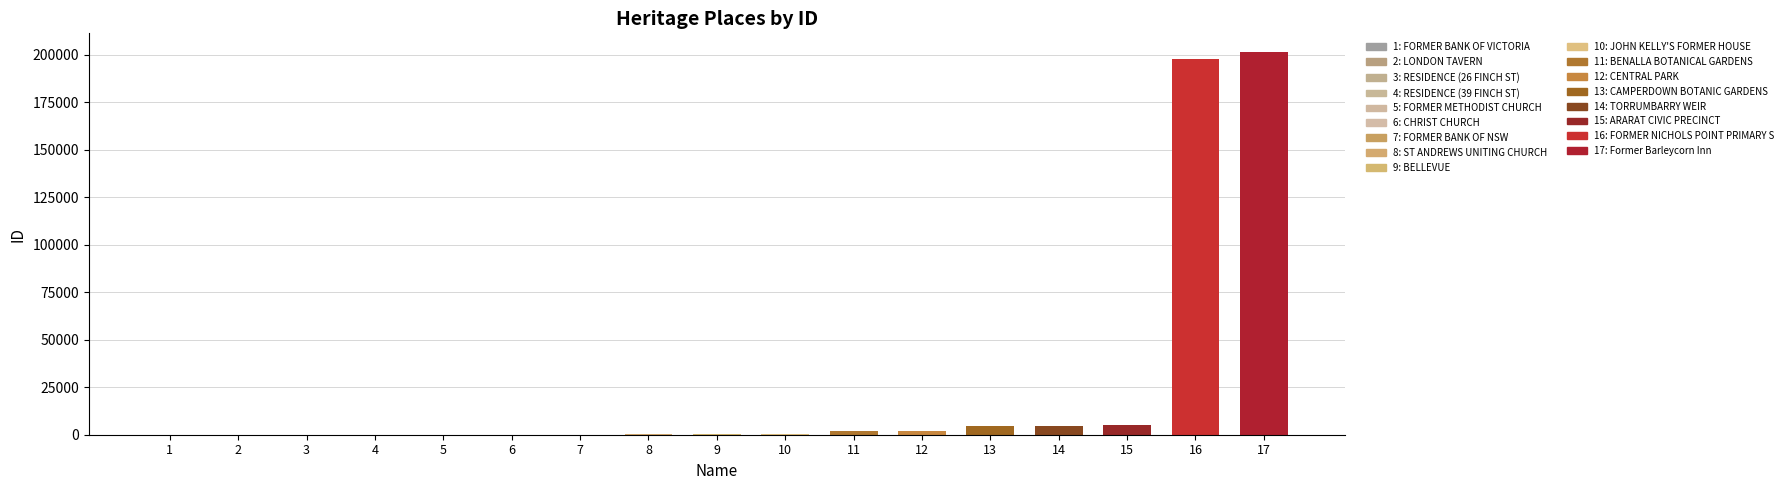

The value at 15 is 4867. True or false?

True